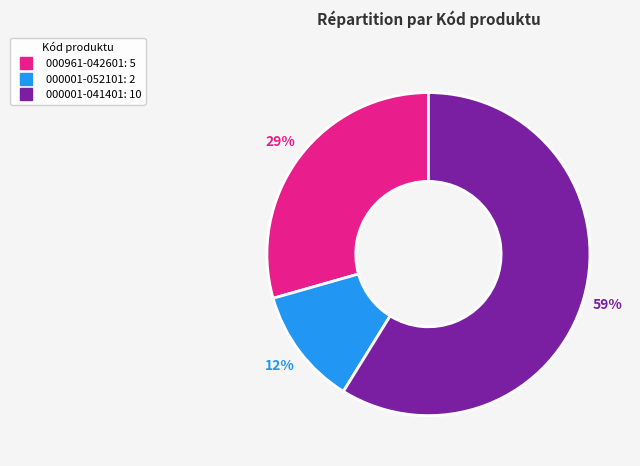

Which slice represents more than half of the pie?

000001-041401